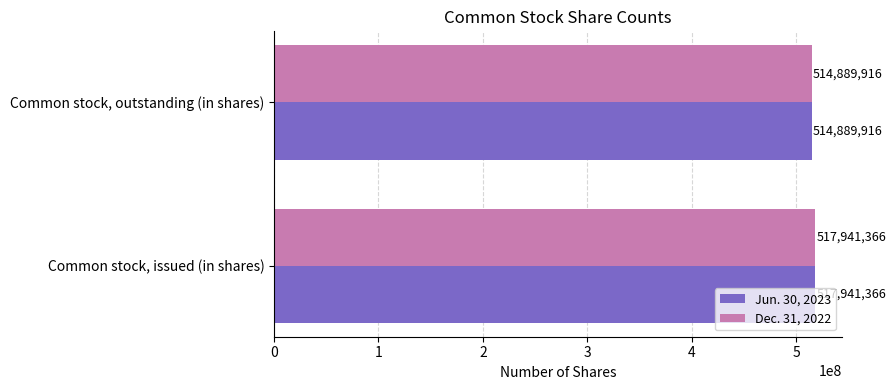

The value of Jun. 30, 2023 at Common stock, outstanding (in shares) is 514889916. True or false?

True